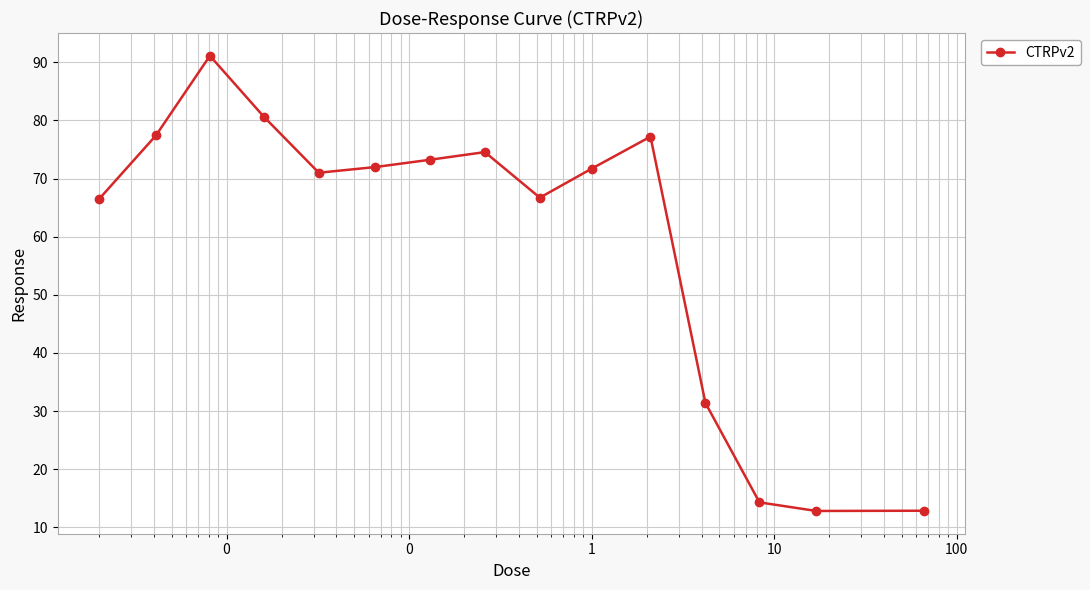

True or false: the data has more than 1 interior local peaks.

True